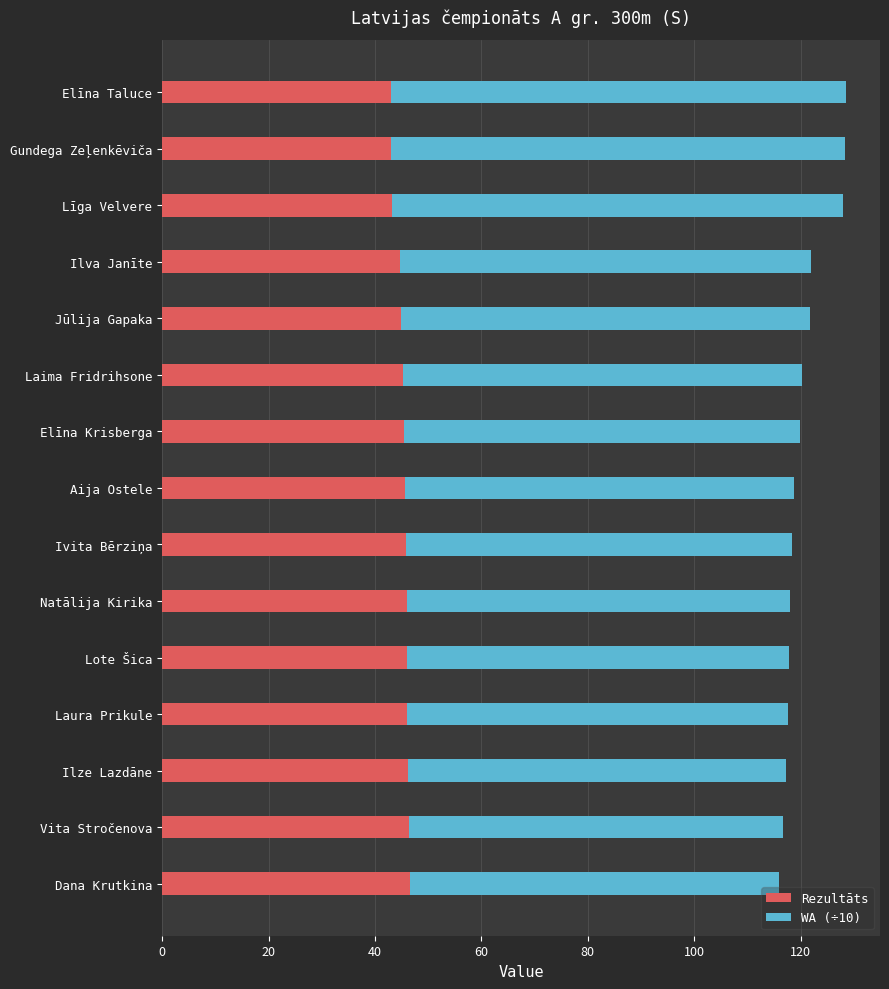

What is the sum of the Rezultāts values at Dana Krutkina and Ilva Janīte?

91.3